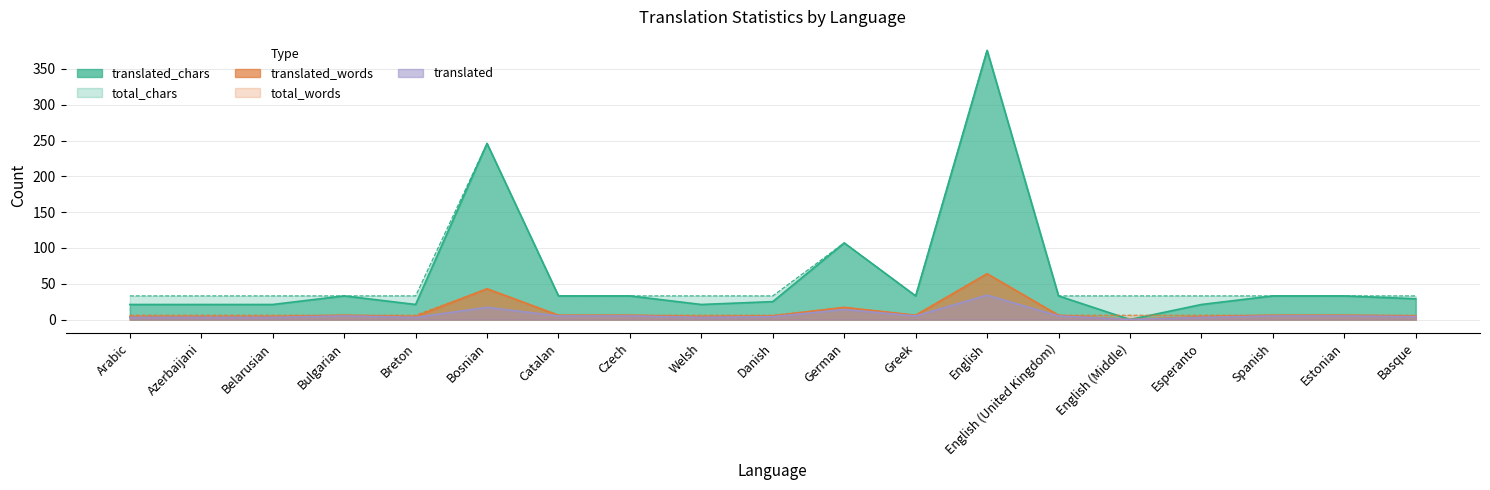

Reading left to right, list all the values displayed in this chart.

translated_chars: Arabic=21	Azerbaijani=21	Belarusian=21	Bulgarian=33	Breton=21	Bosnian=246	Catalan=33	Czech=33	Welsh=21	Danish=25	German=107	Greek=33	English=376	English (United Kingdom)=33	English (Middle)=0	Esperanto=21	Spanish=33	Estonian=33	Basque=29
translated_words: Arabic=4	Azerbaijani=4	Belarusian=4	Bulgarian=6	Breton=4	Bosnian=43	Catalan=6	Czech=6	Welsh=4	Danish=5	German=17	Greek=6	English=64	English (United Kingdom)=6	English (Middle)=0	Esperanto=4	Spanish=6	Estonian=6	Basque=5
translated: Arabic=3	Azerbaijani=3	Belarusian=3	Bulgarian=5	Breton=3	Bosnian=17	Catalan=5	Czech=5	Welsh=3	Danish=4	German=14	Greek=5	English=34	English (United Kingdom)=5	English (Middle)=0	Esperanto=3	Spanish=5	Estonian=5	Basque=4
total_chars: Arabic=33	Azerbaijani=33	Belarusian=33	Bulgarian=33	Breton=33	Bosnian=246	Catalan=33	Czech=33	Welsh=33	Danish=33	German=107	Greek=33	English=376	English (United Kingdom)=33	English (Middle)=33	Esperanto=33	Spanish=33	Estonian=33	Basque=33
total_words: Arabic=6	Azerbaijani=6	Belarusian=6	Bulgarian=6	Breton=6	Bosnian=43	Catalan=6	Czech=6	Welsh=6	Danish=6	German=17	Greek=6	English=64	English (United Kingdom)=6	English (Middle)=6	Esperanto=6	Spanish=6	Estonian=6	Basque=6